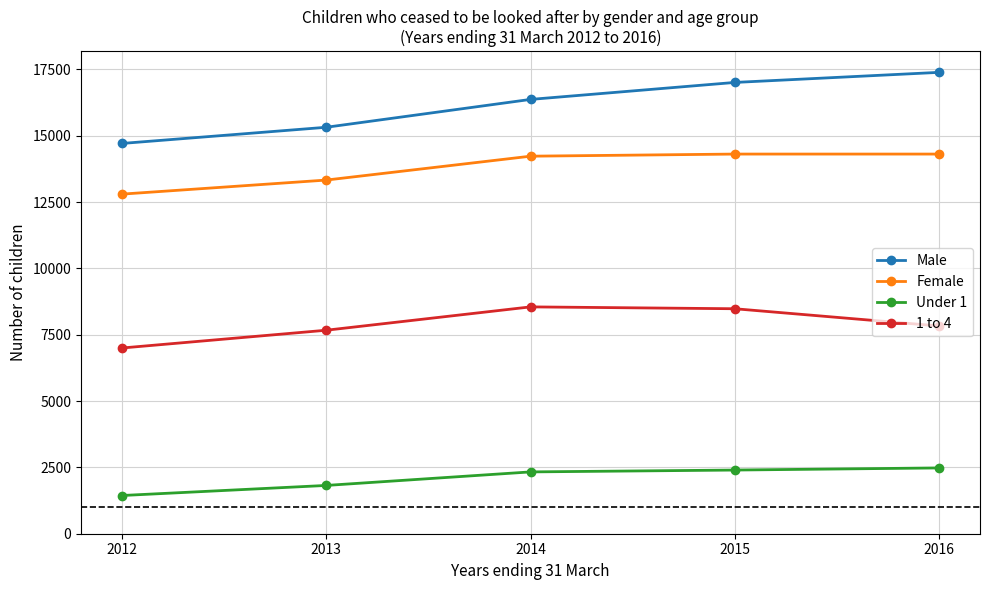

What value does the Female series have at 2016, to the nearest 10?

14310